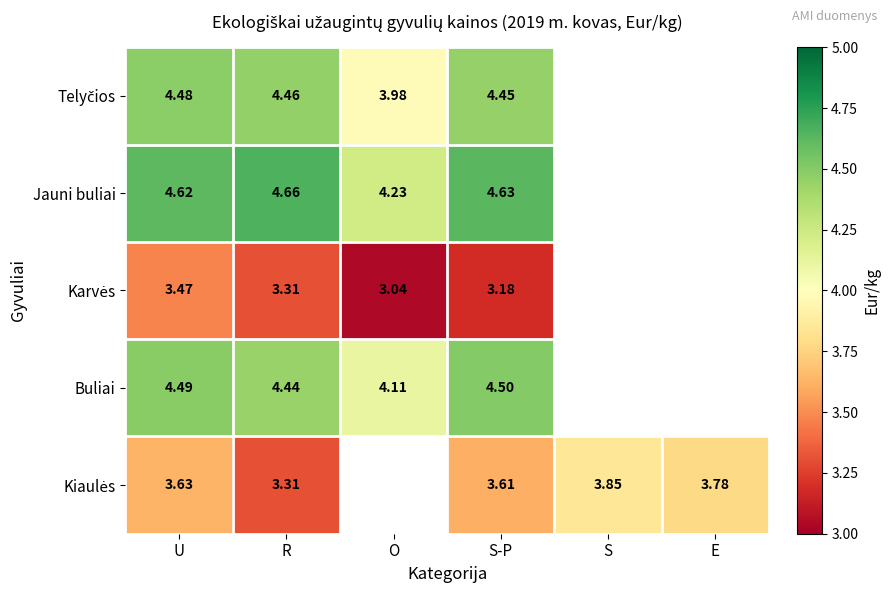

True or false: Buliai has a value of 4.5 at S-P.

True